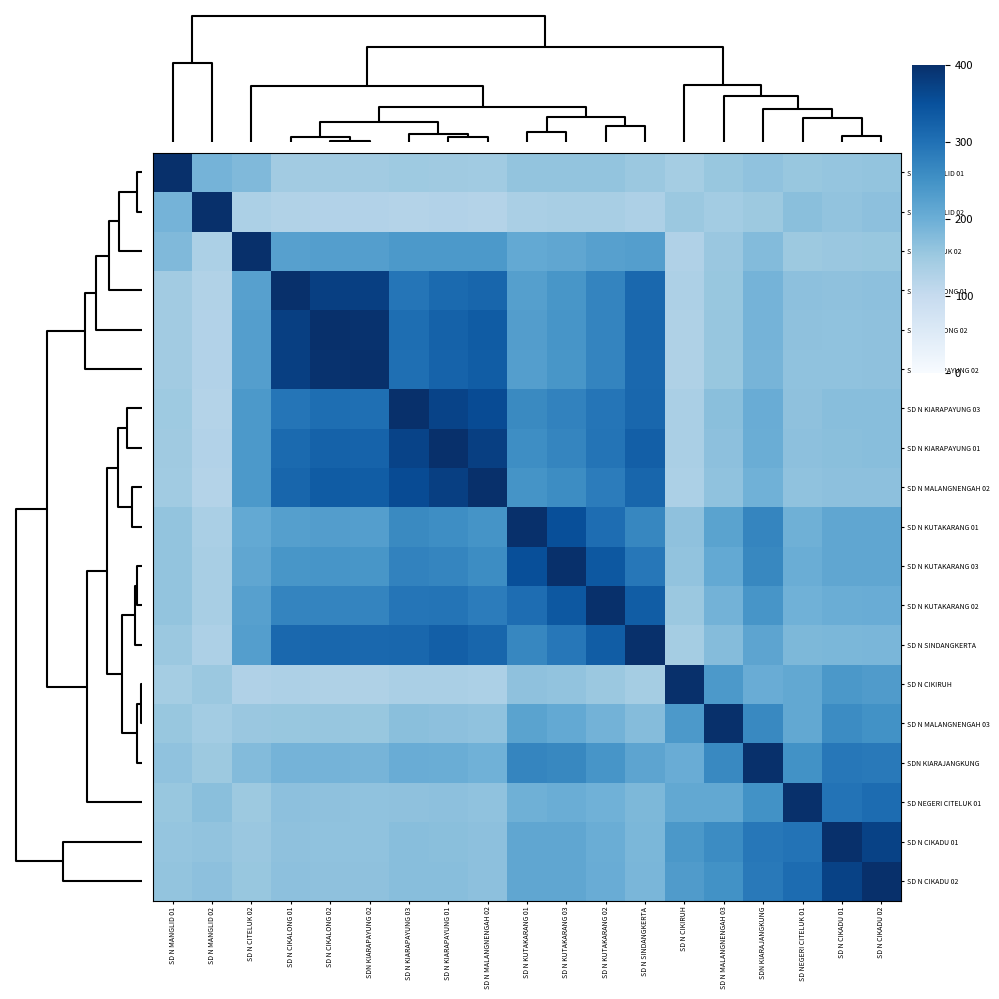

Reading right to left, what are all the values shown in this chart?

SD N MANGLID 01: SD N CIKADU 02=160.9	SD N CIKADU 01=158.4	SD NEGERI CITELUK 01=154.7	SDN KIARAJANGKUNG=162.9	SD N MALANGNENGAH 03=155.3	SD N CIKIRUH=142.2	SD N SINDANGKERTA=152.5	SD N KUTAKARANG 02=159.7	SD N KUTAKARANG 03=159.6	SD N KUTAKARANG 01=159.5	SD N MALANGNENGAH 02=146.4	SD N KIARAPAYUNG 01=148.2	SD N KIARAPAYUNG 03=148.5	SDN KIARAPAYUNG 02=144.7	SD N CIKALONG 02=144.9	SD N CIKALONG 01=145.1	SD N CITELUK 02=179.1	SD N MANGLID 02=190.0	SD N MANGLID 01=400.0
SD N MANGLID 02: SD N CIKADU 02=165.7	SD N CIKADU 01=162.0	SD NEGERI CITELUK 01=169.9	SDN KIARAJANGKUNG=151.0	SD N MALANGNENGAH 03=143.5	SD N CIKIRUH=152.4	SD N SINDANGKERTA=131.0	SD N KUTAKARANG 02=136.4	SD N KUTAKARANG 03=136.7	SD N KUTAKARANG 01=135.2	SD N MALANGNENGAH 02=122.6	SD N KIARAPAYUNG 01=124.1	SD N KIARAPAYUNG 03=123.4	SDN KIARAPAYUNG 02=123.8	SD N CIKALONG 02=124.0	SD N CIKALONG 01=125.2	SD N CITELUK 02=132.4	SD N MANGLID 02=400.0	SD N MANGLID 01=190.0
SD N CITELUK 02: SD N CIKADU 02=156.1	SD N CIKADU 01=154.6	SD NEGERI CITELUK 01=150.6	SDN KIARAJANGKUNG=176.4	SD N MALANGNENGAH 03=154.6	SD N CIKIRUH=127.2	SD N SINDANGKERTA=226.8	SD N KUTAKARANG 02=224.5	SD N KUTAKARANG 03=212.7	SD N KUTAKARANG 01=209.0	SD N MALANGNENGAH 02=236.2	SD N KIARAPAYUNG 01=236.2	SD N KIARAPAYUNG 03=237.0	SDN KIARAPAYUNG 02=227.6	SD N CIKALONG 02=227.8	SD N CIKALONG 01=224.3	SD N CITELUK 02=400.0	SD N MANGLID 02=132.4	SD N MANGLID 01=179.1
SD N CIKALONG 01: SD N CIKADU 02=166.7	SD N CIKADU 01=165.2	SD NEGERI CITELUK 01=166.5	SDN KIARAJANGKUNG=189.8	SD N MALANGNENGAH 03=156.1	SD N CIKIRUH=129.9	SD N SINDANGKERTA=313.4	SD N KUTAKARANG 02=269.5	SD N KUTAKARANG 03=241.5	SD N KUTAKARANG 01=226.3	SD N MALANGNENGAH 02=316.5	SD N KIARAPAYUNG 01=310.7	SD N KIARAPAYUNG 03=292.3	SDN KIARAPAYUNG 02=375.3	SD N CIKALONG 02=375.4	SD N CIKALONG 01=400.0	SD N CITELUK 02=224.3	SD N MANGLID 02=125.2	SD N MANGLID 01=145.1
SD N CIKALONG 02: SD N CIKADU 02=165.3	SD N CIKADU 01=164.0	SD NEGERI CITELUK 01=164.2	SDN KIARAJANGKUNG=189.1	SD N MALANGNENGAH 03=156.4	SD N CIKIRUH=129.5	SD N SINDANGKERTA=314.2	SD N KUTAKARANG 02=270.3	SD N KUTAKARANG 03=242.9	SD N KUTAKARANG 01=228.4	SD N MALANGNENGAH 02=331.3	SD N KIARAPAYUNG 01=323.1	SD N KIARAPAYUNG 03=303.5	SDN KIARAPAYUNG 02=396.6	SD N CIKALONG 02=400.0	SD N CIKALONG 01=375.4	SD N CITELUK 02=227.8	SD N MANGLID 02=124.0	SD N MANGLID 01=144.9
SDN KIARAPAYUNG 02: SD N CIKADU 02=164.9	SD N CIKADU 01=163.6	SD NEGERI CITELUK 01=163.9	SDN KIARAJANGKUNG=188.6	SD N MALANGNENGAH 03=156.0	SD N CIKIRUH=129.2	SD N SINDANGKERTA=312.9	SD N KUTAKARANG 02=269.2	SD N KUTAKARANG 03=242.0	SD N KUTAKARANG 01=227.6	SD N MALANGNENGAH 02=330.0	SD N KIARAPAYUNG 01=321.7	SD N KIARAPAYUNG 03=302.3	SDN KIARAPAYUNG 02=400.0	SD N CIKALONG 02=396.6	SD N CIKALONG 01=375.3	SD N CITELUK 02=227.6	SD N MANGLID 02=123.8	SD N MANGLID 01=144.7
SD N KIARAPAYUNG 03: SD N CIKADU 02=171.1	SD N CIKADU 01=170.6	SD NEGERI CITELUK 01=165.4	SDN KIARAJANGKUNG=202.0	SD N MALANGNENGAH 03=169.7	SD N CIKIRUH=135.7	SD N SINDANGKERTA=314.9	SD N KUTAKARANG 02=293.5	SD N KUTAKARANG 03=272.1	SD N KUTAKARANG 01=261.5	SD N MALANGNENGAH 02=356.5	SD N KIARAPAYUNG 01=369.6	SD N KIARAPAYUNG 03=400.0	SDN KIARAPAYUNG 02=302.3	SD N CIKALONG 02=303.5	SD N CIKALONG 01=292.3	SD N CITELUK 02=237.0	SD N MANGLID 02=123.4	SD N MANGLID 01=148.5
SD N KIARAPAYUNG 01: SD N CIKADU 02=171.0	SD N CIKADU 01=170.3	SD NEGERI CITELUK 01=166.5	SDN KIARAJANGKUNG=200.5	SD N MALANGNENGAH 03=167.1	SD N CIKIRUH=134.7	SD N SINDANGKERTA=327.9	SD N KUTAKARANG 02=294.5	SD N KUTAKARANG 03=268.4	SD N KUTAKARANG 01=255.2	SD N MALANGNENGAH 02=376.0	SD N KIARAPAYUNG 01=400.0	SD N KIARAPAYUNG 03=369.6	SDN KIARAPAYUNG 02=321.7	SD N CIKALONG 02=323.1	SD N CIKALONG 01=310.7	SD N CITELUK 02=236.2	SD N MANGLID 02=124.1	SD N MANGLID 01=148.2
SD N MALANGNENGAH 02: SD N CIKADU 02=166.9	SD N CIKADU 01=166.1	SD NEGERI CITELUK 01=163.0	SDN KIARAJANGKUNG=194.6	SD N MALANGNENGAH 03=162.9	SD N CIKIRUH=132.0	SD N SINDANGKERTA=316.8	SD N KUTAKARANG 02=282.3	SD N KUTAKARANG 03=257.7	SD N KUTAKARANG 01=245.6	SD N MALANGNENGAH 02=400.0	SD N KIARAPAYUNG 01=376.0	SD N KIARAPAYUNG 03=356.5	SDN KIARAPAYUNG 02=330.0	SD N CIKALONG 02=331.3	SD N CIKALONG 01=316.5	SD N CITELUK 02=236.2	SD N MANGLID 02=122.6	SD N MANGLID 01=146.4
SD N KUTAKARANG 01: SD N CIKADU 02=212.5	SD N CIKADU 01=213.2	SD NEGERI CITELUK 01=196.2	SDN KIARAJANGKUNG=267.7	SD N MALANGNENGAH 03=218.9	SD N CIKIRUH=164.5	SD N SINDANGKERTA=266.9	SD N KUTAKARANG 02=306.1	SD N KUTAKARANG 03=351.7	SD N KUTAKARANG 01=400.0	SD N MALANGNENGAH 02=245.6	SD N KIARAPAYUNG 01=255.2	SD N KIARAPAYUNG 03=261.5	SDN KIARAPAYUNG 02=227.6	SD N CIKALONG 02=228.4	SD N CIKALONG 01=226.3	SD N CITELUK 02=209.0	SD N MANGLID 02=135.2	SD N MANGLID 01=159.5
SD N KUTAKARANG 03: SD N CIKADU 02=212.8	SD N CIKADU 01=212.6	SD NEGERI CITELUK 01=200.1	SDN KIARAJANGKUNG=264.5	SD N MALANGNENGAH 03=209.1	SD N CIKIRUH=161.3	SD N SINDANGKERTA=289.5	SD N KUTAKARANG 02=338.4	SD N KUTAKARANG 03=400.0	SD N KUTAKARANG 01=351.7	SD N MALANGNENGAH 02=257.7	SD N KIARAPAYUNG 01=268.4	SD N KIARAPAYUNG 03=272.1	SDN KIARAPAYUNG 02=242.0	SD N CIKALONG 02=242.9	SD N CIKALONG 01=241.5	SD N CITELUK 02=212.7	SD N MANGLID 02=136.7	SD N MANGLID 01=159.6
SD N KUTAKARANG 02: SD N CIKADU 02=201.7	SD N CIKADU 01=200.5	SD NEGERI CITELUK 01=194.2	SDN KIARAJANGKUNG=242.7	SD N MALANGNENGAH 03=192.1	SD N CIKIRUH=152.5	SD N SINDANGKERTA=329.9	SD N KUTAKARANG 02=400.0	SD N KUTAKARANG 03=338.4	SD N KUTAKARANG 01=306.1	SD N MALANGNENGAH 02=282.3	SD N KIARAPAYUNG 01=294.5	SD N KIARAPAYUNG 03=293.5	SDN KIARAPAYUNG 02=269.2	SD N CIKALONG 02=270.3	SD N CIKALONG 01=269.5	SD N CITELUK 02=224.5	SD N MANGLID 02=136.4	SD N MANGLID 01=159.7
SD N SINDANGKERTA: SD N CIKADU 02=185.1	SD N CIKADU 01=183.8	SD NEGERI CITELUK 01=181.8	SDN KIARAJANGKUNG=216.9	SD N MALANGNENGAH 03=174.7	SD N CIKIRUH=141.9	SD N SINDANGKERTA=400.0	SD N KUTAKARANG 02=329.9	SD N KUTAKARANG 03=289.5	SD N KUTAKARANG 01=266.9	SD N MALANGNENGAH 02=316.8	SD N KIARAPAYUNG 01=327.9	SD N KIARAPAYUNG 03=314.9	SDN KIARAPAYUNG 02=312.9	SD N CIKALONG 02=314.2	SD N CIKALONG 01=313.4	SD N CITELUK 02=226.8	SD N MANGLID 02=131.0	SD N MANGLID 01=152.5
SD N CIKIRUH: SD N CIKADU 02=232.2	SD N CIKADU 01=237.8	SD NEGERI CITELUK 01=210.1	SDN KIARAJANGKUNG=202.3	SD N MALANGNENGAH 03=237.1	SD N CIKIRUH=400.0	SD N SINDANGKERTA=141.9	SD N KUTAKARANG 02=152.5	SD N KUTAKARANG 03=161.3	SD N KUTAKARANG 01=164.5	SD N MALANGNENGAH 02=132.0	SD N KIARAPAYUNG 01=134.7	SD N KIARAPAYUNG 03=135.7	SDN KIARAPAYUNG 02=129.2	SD N CIKALONG 02=129.5	SD N CIKALONG 01=129.9	SD N CITELUK 02=127.2	SD N MANGLID 02=152.4	SD N MANGLID 01=142.2
SD N MALANGNENGAH 03: SD N CIKADU 02=249.8	SD N CIKADU 01=258.2	SD NEGERI CITELUK 01=210.9	SDN KIARAJANGKUNG=263.8	SD N MALANGNENGAH 03=400.0	SD N CIKIRUH=237.1	SD N SINDANGKERTA=174.7	SD N KUTAKARANG 02=192.1	SD N KUTAKARANG 03=209.1	SD N KUTAKARANG 01=218.9	SD N MALANGNENGAH 02=162.9	SD N KIARAPAYUNG 01=167.1	SD N KIARAPAYUNG 03=169.7	SDN KIARAPAYUNG 02=156.0	SD N CIKALONG 02=156.4	SD N CIKALONG 01=156.1	SD N CITELUK 02=154.6	SD N MANGLID 02=143.5	SD N MANGLID 01=155.3
SDN KIARAJANGKUNG: SD N CIKADU 02=286.8	SD N CIKADU 01=289.1	SD NEGERI CITELUK 01=250.0	SDN KIARAJANGKUNG=400.0	SD N MALANGNENGAH 03=263.8	SD N CIKIRUH=202.3	SD N SINDANGKERTA=216.9	SD N KUTAKARANG 02=242.7	SD N KUTAKARANG 03=264.5	SD N KUTAKARANG 01=267.7	SD N MALANGNENGAH 02=194.6	SD N KIARAPAYUNG 01=200.5	SD N KIARAPAYUNG 03=202.0	SDN KIARAPAYUNG 02=188.6	SD N CIKALONG 02=189.1	SD N CIKALONG 01=189.8	SD N CITELUK 02=176.4	SD N MANGLID 02=151.0	SD N MANGLID 01=162.9
SD NEGERI CITELUK 01: SD N CIKADU 02=307.7	SD N CIKADU 01=296.2	SD NEGERI CITELUK 01=400.0	SDN KIARAJANGKUNG=250.0	SD N MALANGNENGAH 03=210.9	SD N CIKIRUH=210.1	SD N SINDANGKERTA=181.8	SD N KUTAKARANG 02=194.2	SD N KUTAKARANG 03=200.1	SD N KUTAKARANG 01=196.2	SD N MALANGNENGAH 02=163.0	SD N KIARAPAYUNG 01=166.5	SD N KIARAPAYUNG 03=165.4	SDN KIARAPAYUNG 02=163.9	SD N CIKALONG 02=164.2	SD N CIKALONG 01=166.5	SD N CITELUK 02=150.6	SD N MANGLID 02=169.9	SD N MANGLID 01=154.7
SD N CIKADU 01: SD N CIKADU 02=371.8	SD N CIKADU 01=400.0	SD NEGERI CITELUK 01=296.2	SDN KIARAJANGKUNG=289.1	SD N MALANGNENGAH 03=258.2	SD N CIKIRUH=237.8	SD N SINDANGKERTA=183.8	SD N KUTAKARANG 02=200.5	SD N KUTAKARANG 03=212.6	SD N KUTAKARANG 01=213.2	SD N MALANGNENGAH 02=166.1	SD N KIARAPAYUNG 01=170.3	SD N KIARAPAYUNG 03=170.6	SDN KIARAPAYUNG 02=163.6	SD N CIKALONG 02=164.0	SD N CIKALONG 01=165.2	SD N CITELUK 02=154.6	SD N MANGLID 02=162.0	SD N MANGLID 01=158.4
SD N CIKADU 02: SD N CIKADU 02=400.0	SD N CIKADU 01=371.8	SD NEGERI CITELUK 01=307.7	SDN KIARAJANGKUNG=286.8	SD N MALANGNENGAH 03=249.8	SD N CIKIRUH=232.2	SD N SINDANGKERTA=185.1	SD N KUTAKARANG 02=201.7	SD N KUTAKARANG 03=212.8	SD N KUTAKARANG 01=212.5	SD N MALANGNENGAH 02=166.9	SD N KIARAPAYUNG 01=171.0	SD N KIARAPAYUNG 03=171.1	SDN KIARAPAYUNG 02=164.9	SD N CIKALONG 02=165.3	SD N CIKALONG 01=166.7	SD N CITELUK 02=156.1	SD N MANGLID 02=165.7	SD N MANGLID 01=160.9